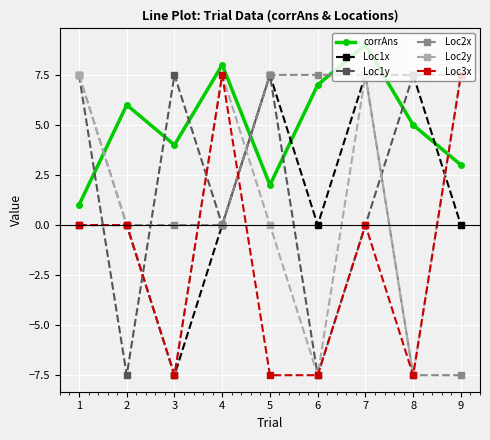

At which category does corrAns reach its first local valley?

3